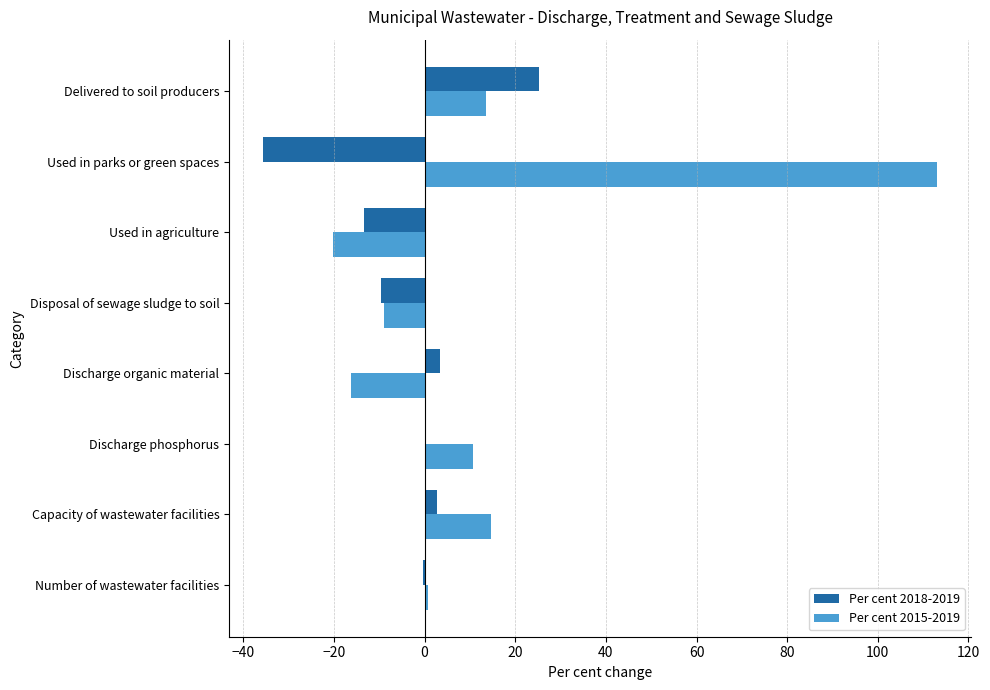

What value does the Per cent 2018-2019 series have at Discharge organic material?

3.3